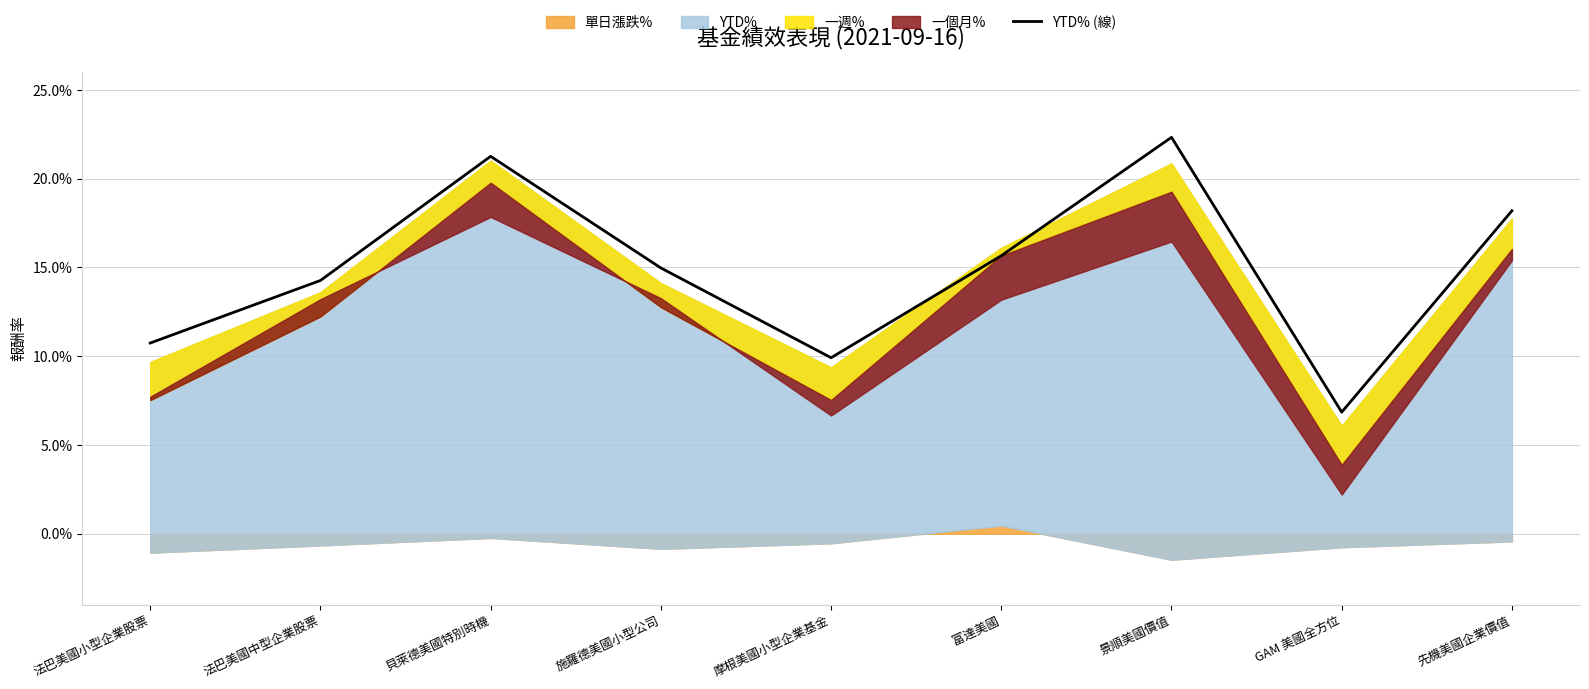

Rank the categories by value from highest to lowest.

景順美國價值, 貝萊德美國特別時機, 先機美國企業價值, 富達美國, 施羅德美國小型公司, 法巴美國中型企業股票, 法巴美國小型企業股票, 摩根美國小型企業基金, GAM 美國全方位